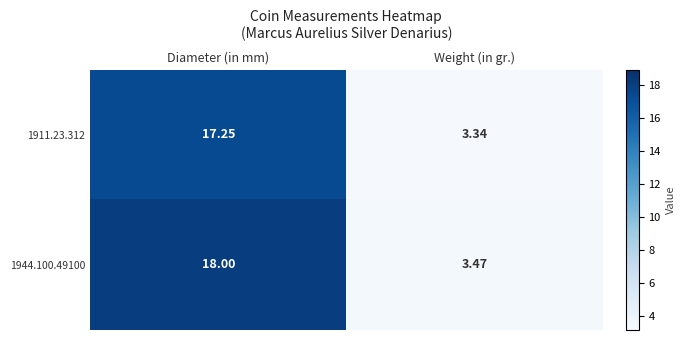

Is the value of 1911.23.312 at Diameter (in mm) greater than the value of 1944.100.49100 at Diameter (in mm)?

No